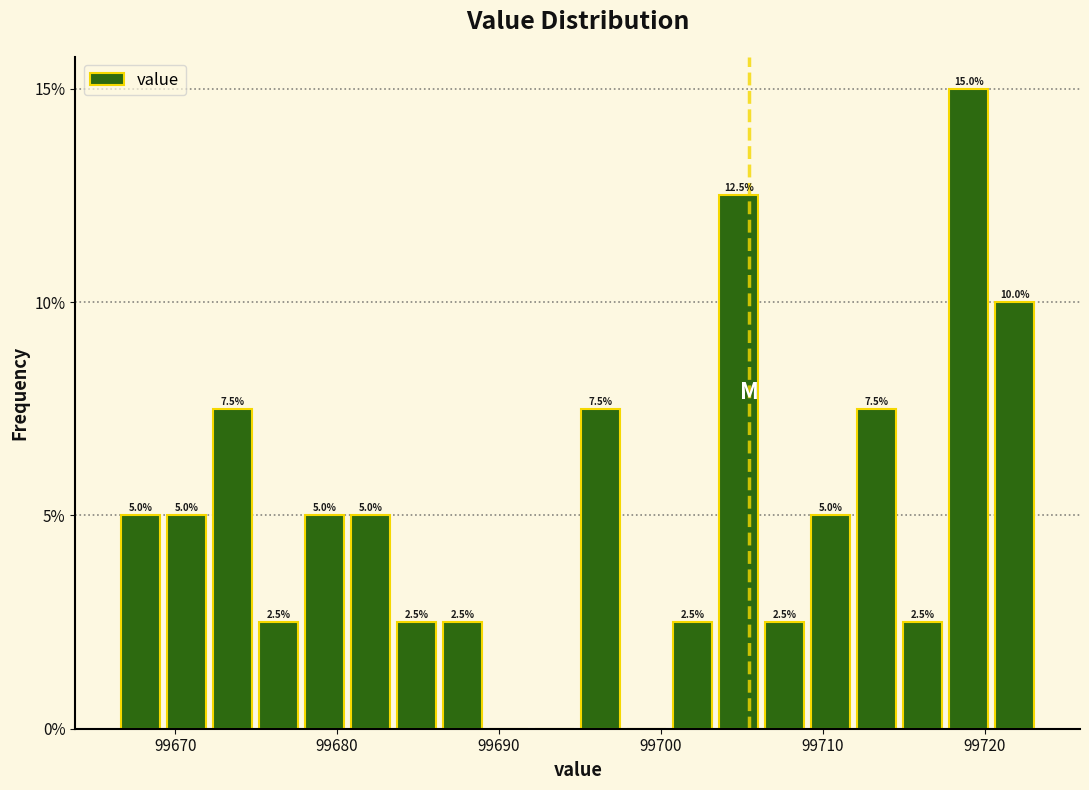

Read against the x-axis, roughly where is the centre of the tallest bar?

99719